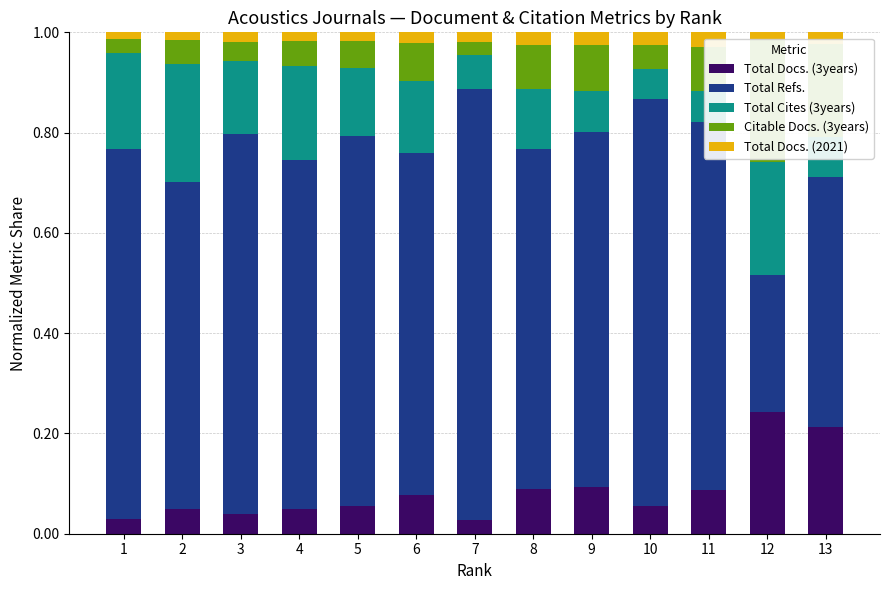

What is the total value across all series at 12?

1.0